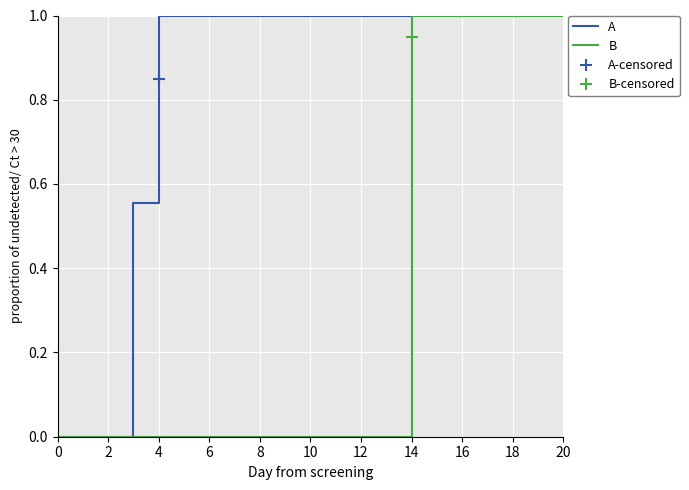

The House of Commons series shows 1 at 2022-03-14. True or false?

False